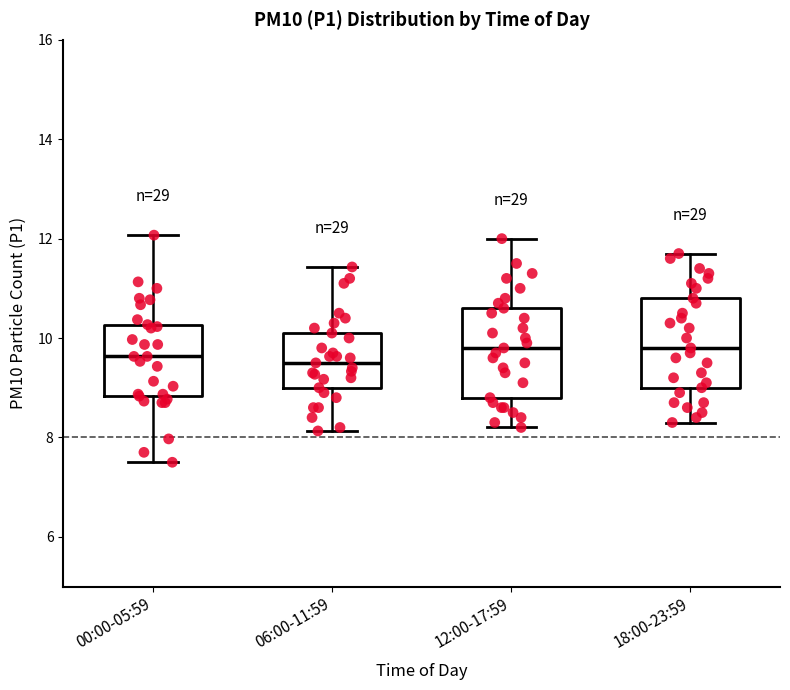

Where is the lower edge of the box for 06:00-11:59 on the y-axis? The values are not printed on the chart, so give them approximately, as read against the axis.

9.0